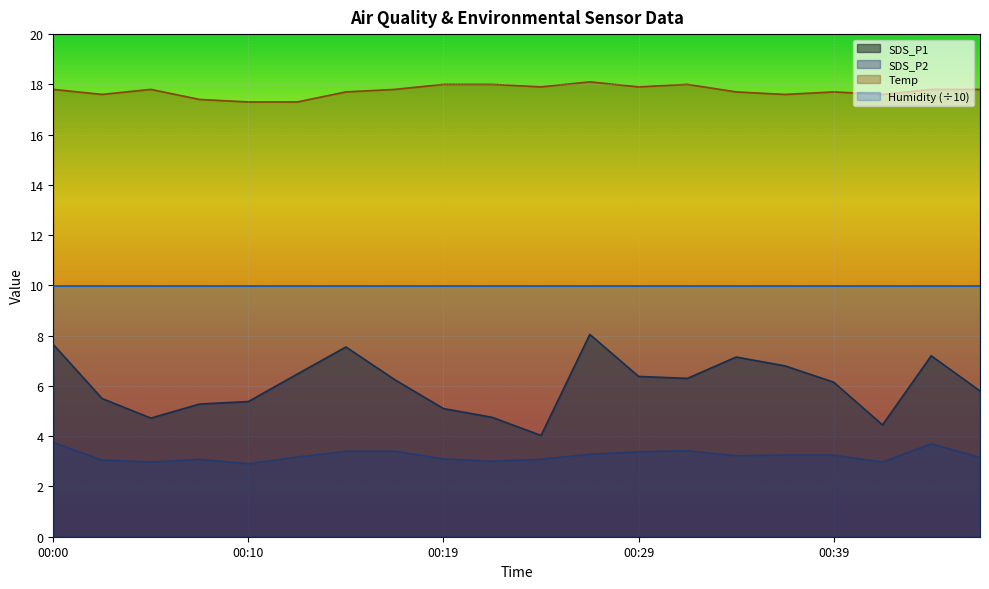

Between 00:00 and 00:17, which series saw the biggest shift?

SDS_P1